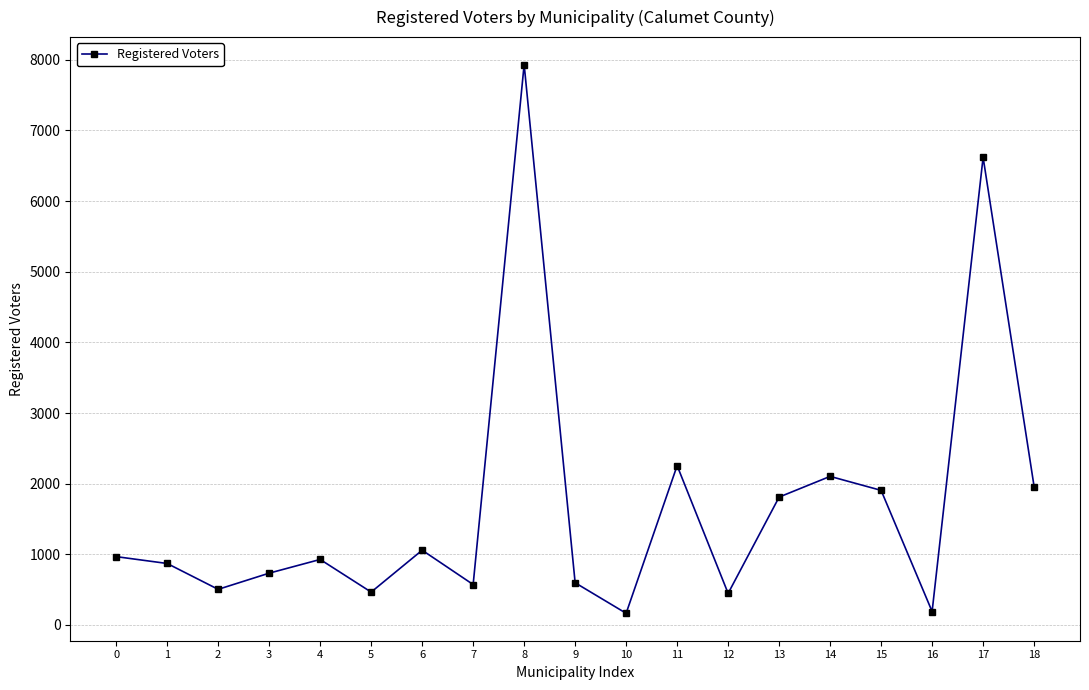

How many lines are shown in the chart?

1